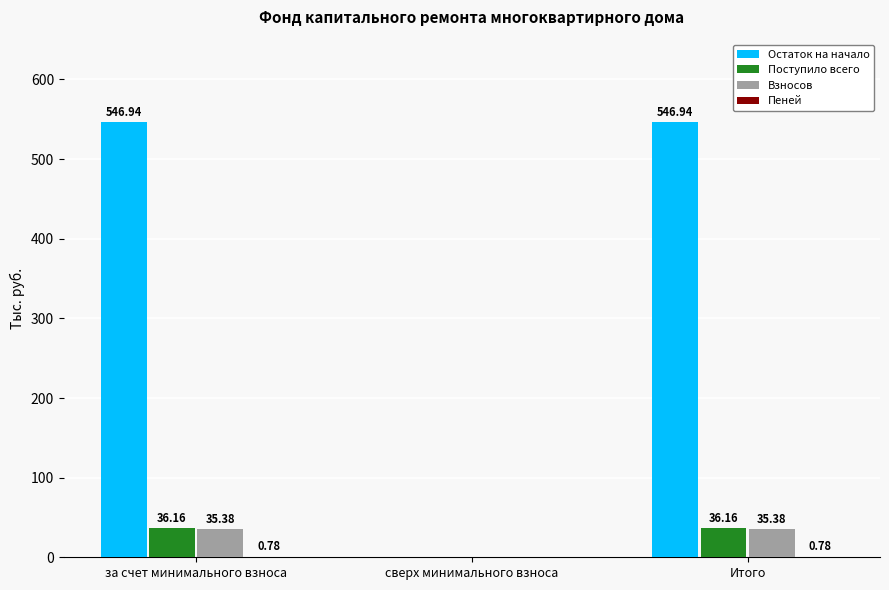

What is the sum of all Остаток на начало values?

1093.9